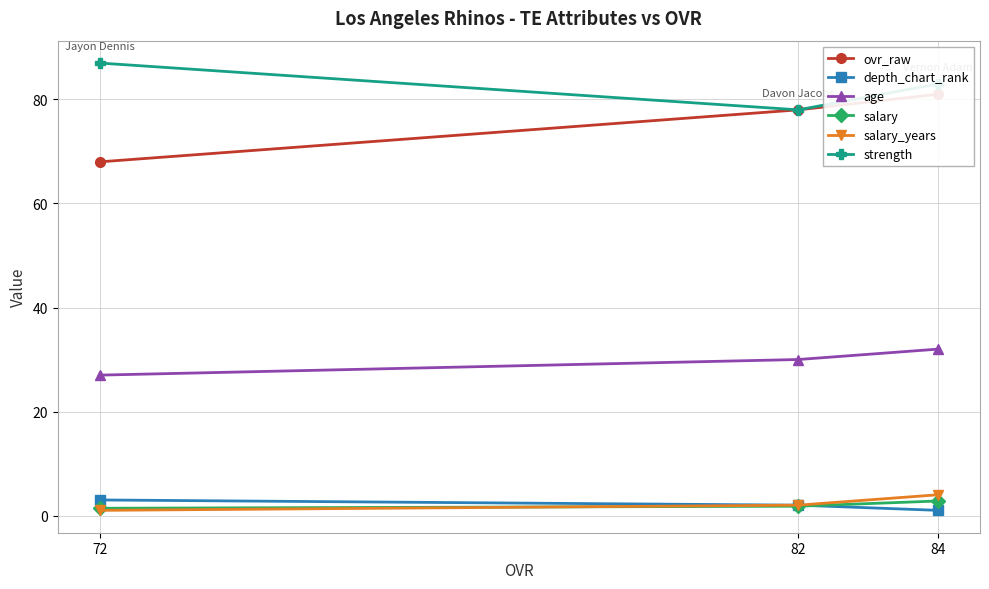

Which series has the widest spread of values?

ovr_raw